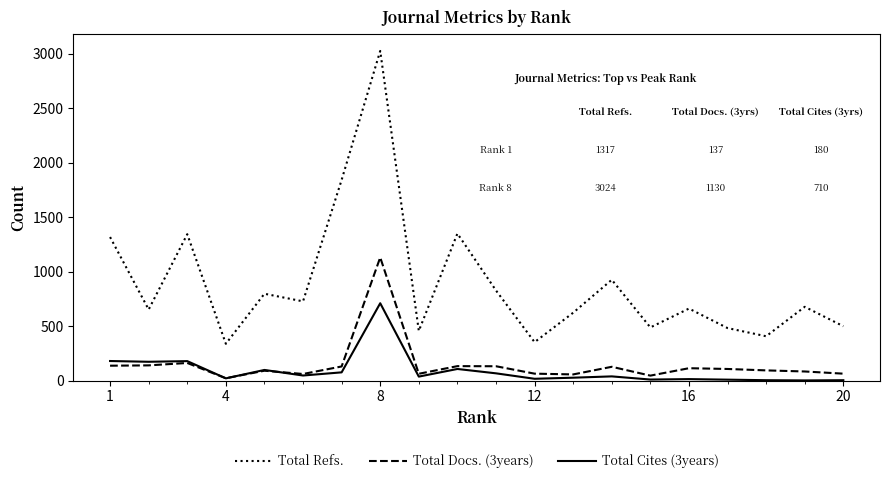

What is the maximum value shown in the chart?

3024